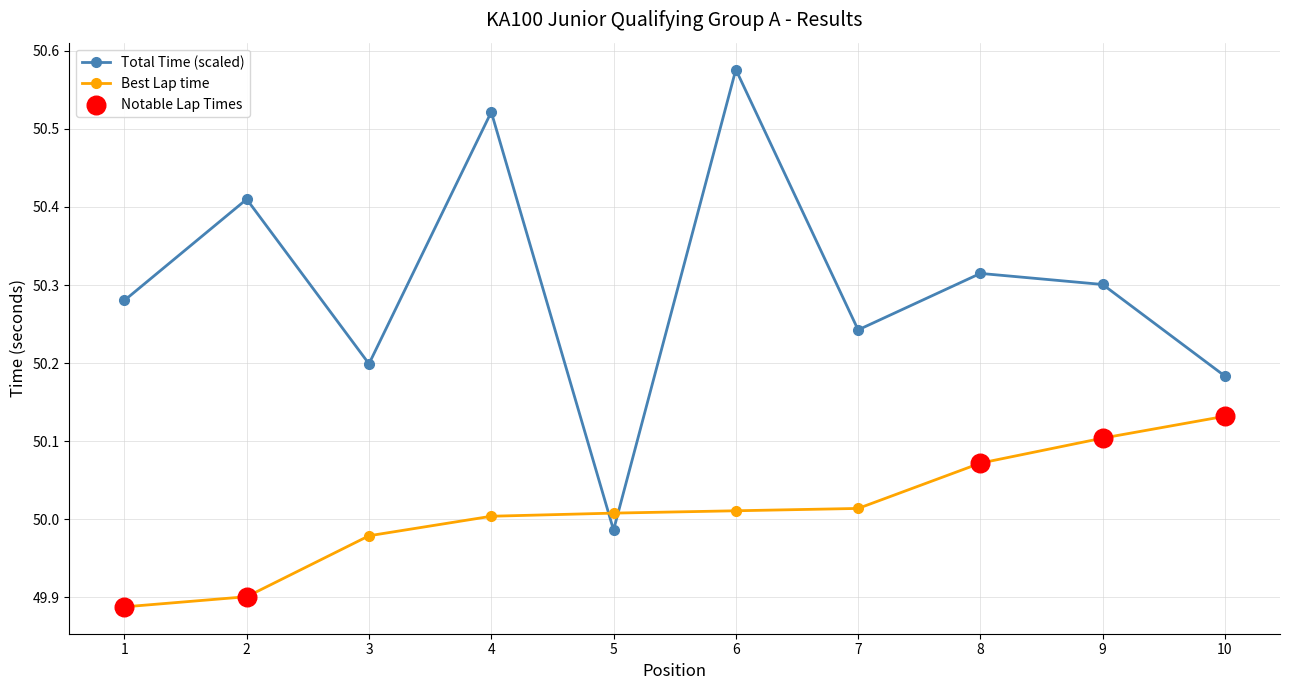

At which category is the sum across all series the highest?

6